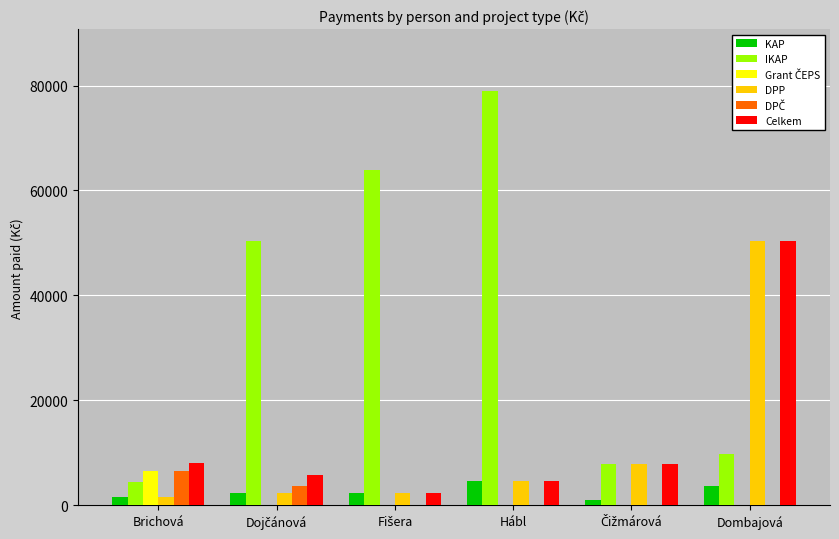

Between Hábl and Dombajová, which series saw the biggest shift?

IKAP